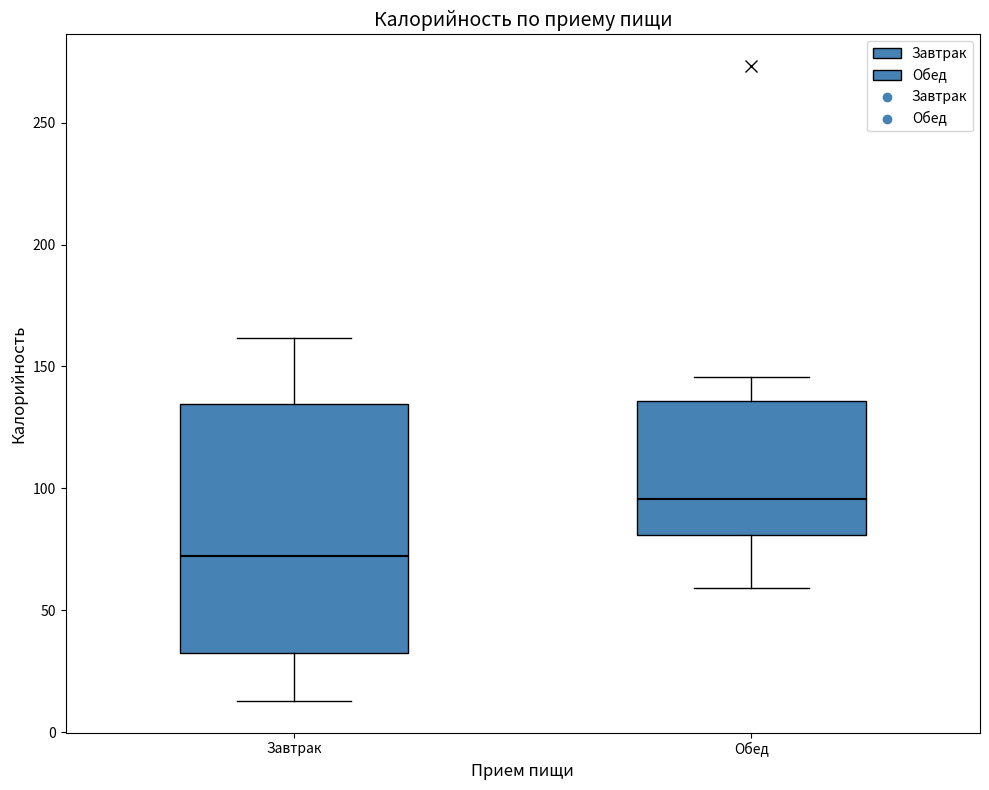

Where does the upper whisker of the box for Завтрак end on the y-axis? The values are not printed on the chart, so give them approximately, as read against the axis.

160